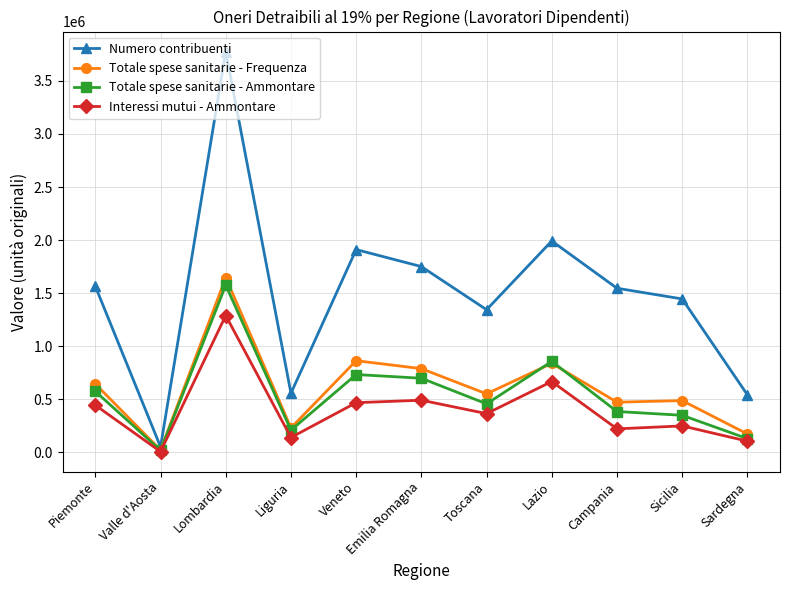

Between Liguria and Veneto, which series saw the biggest shift?

Numero contribuenti